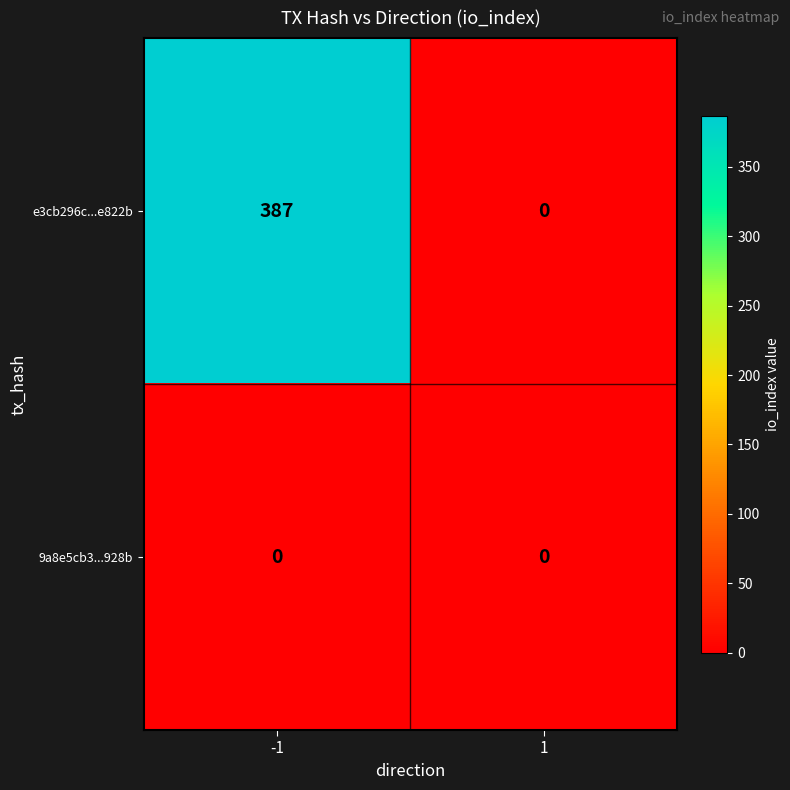

List the series in order of their peak value, lowest first.

9a8e5cb3...928b, e3cb296c...e822b